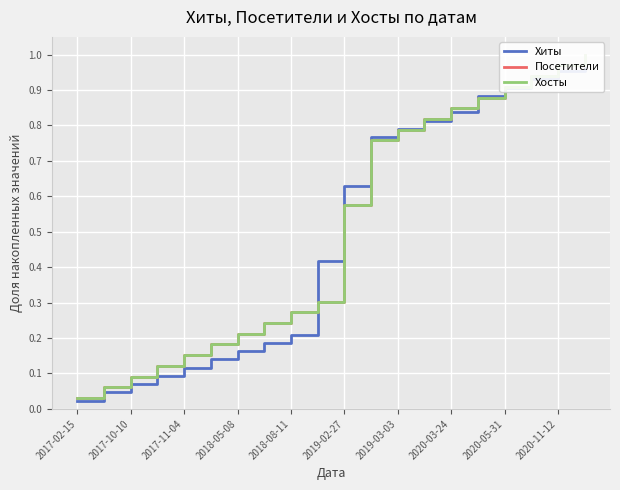

True or false: Посетители and Хосты cross at least once.

False